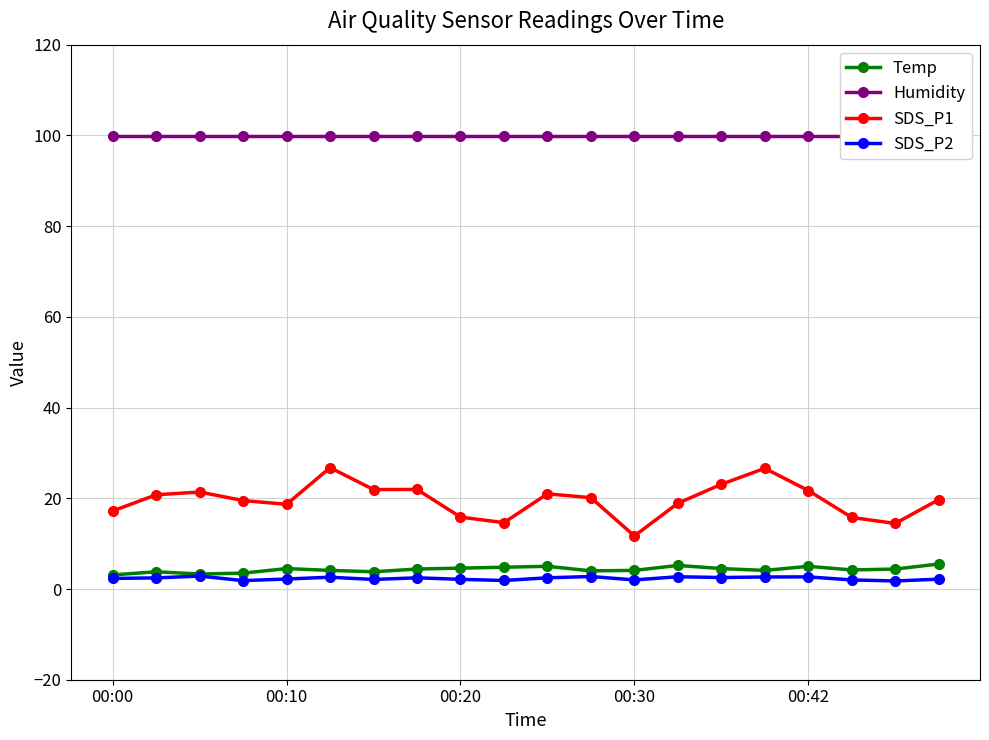

Which series has the largest total across all categories?

Humidity